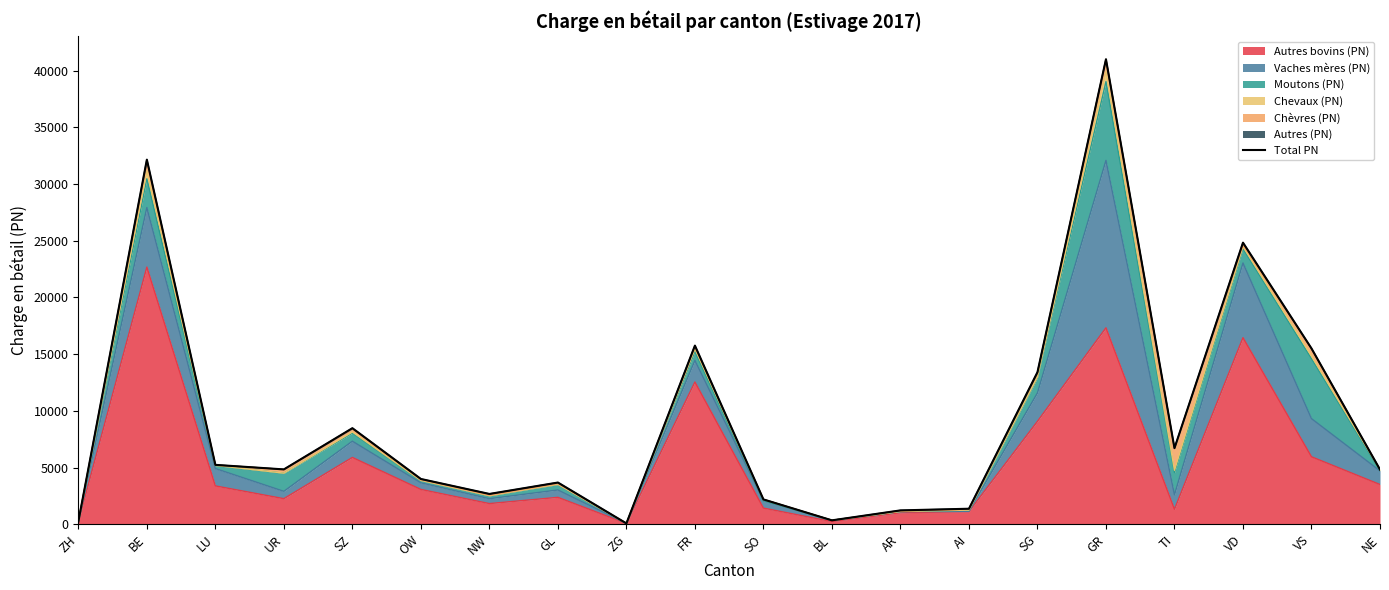

At which category does the data reach its first local valley?

UR